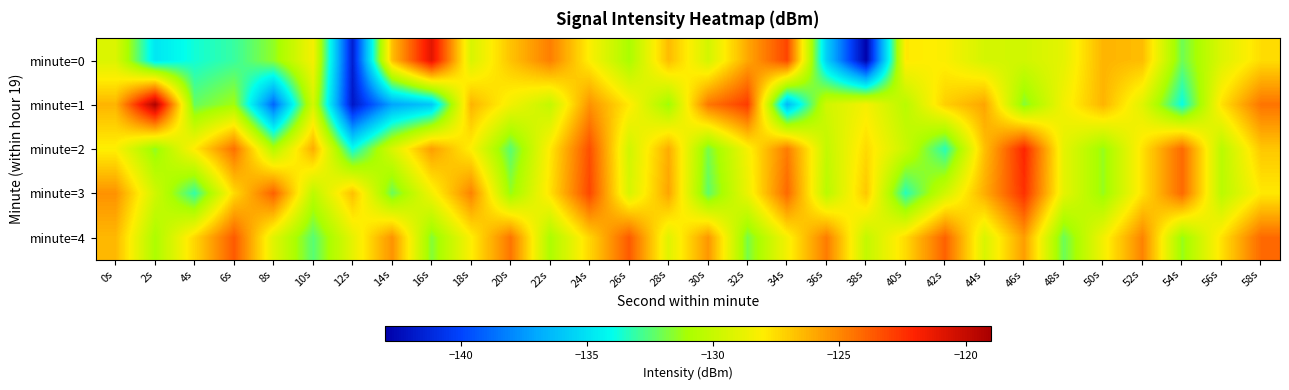

What is the total value across all series at 24s?

-627.2